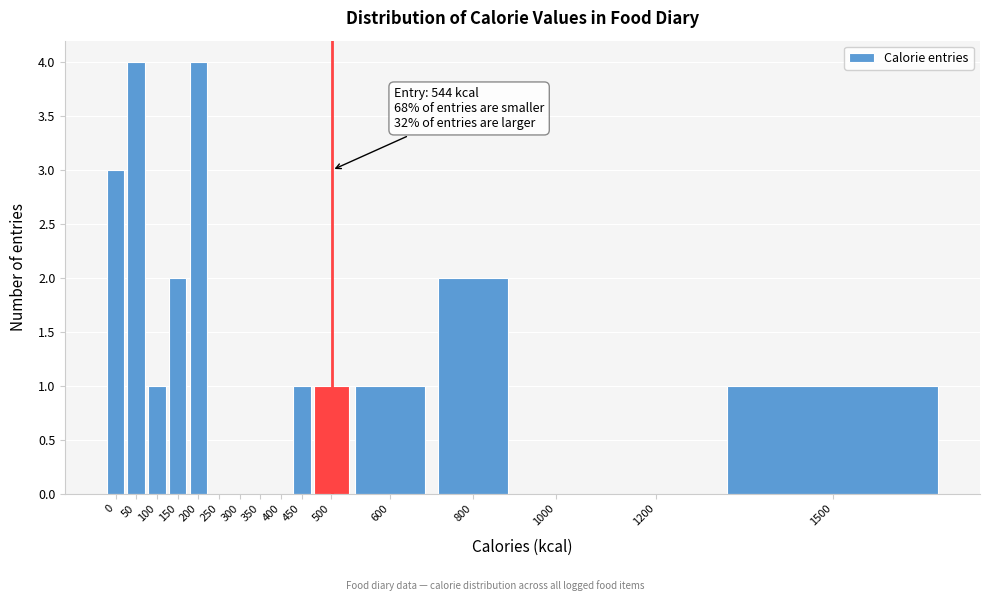

Reading left to right, list all the values displayed in this chart.

0=3	50=4	100=1	150=2	200=4	250=0	300=0	350=0	400=0	450=1	500=1	600=1	800=2	1000=0	1200=0	1500=1